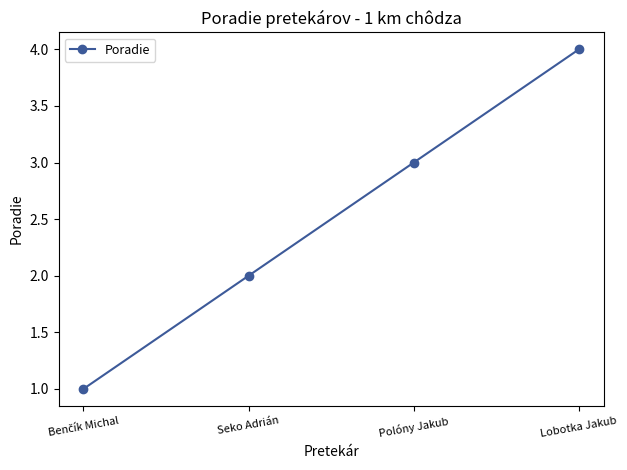

Which has a higher value, Seko Adrián or Lobotka Jakub?

Lobotka Jakub